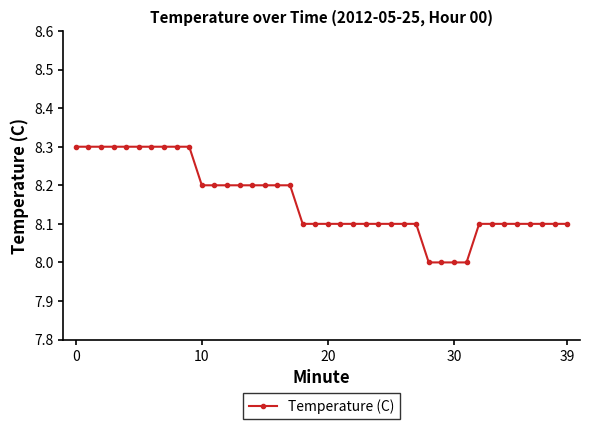

What is the difference between the maximum and minimum values?

0.3